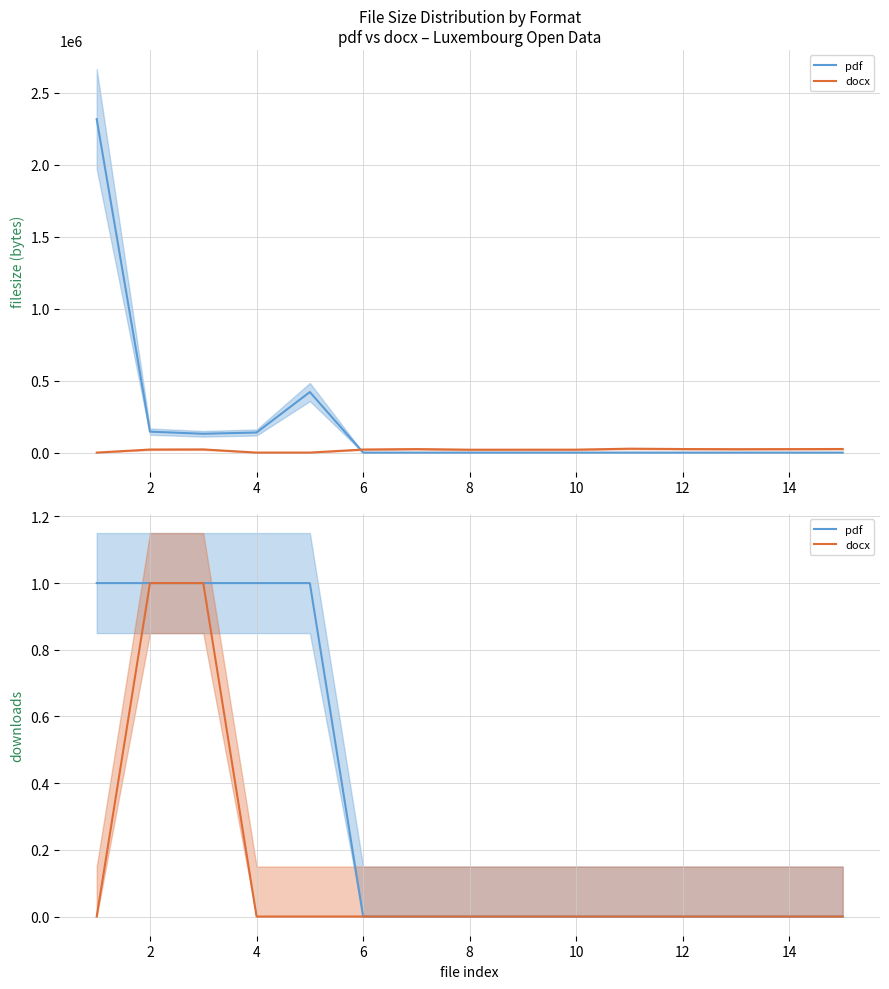

List the series in order of their overall mean, highest first.

pdf, docx